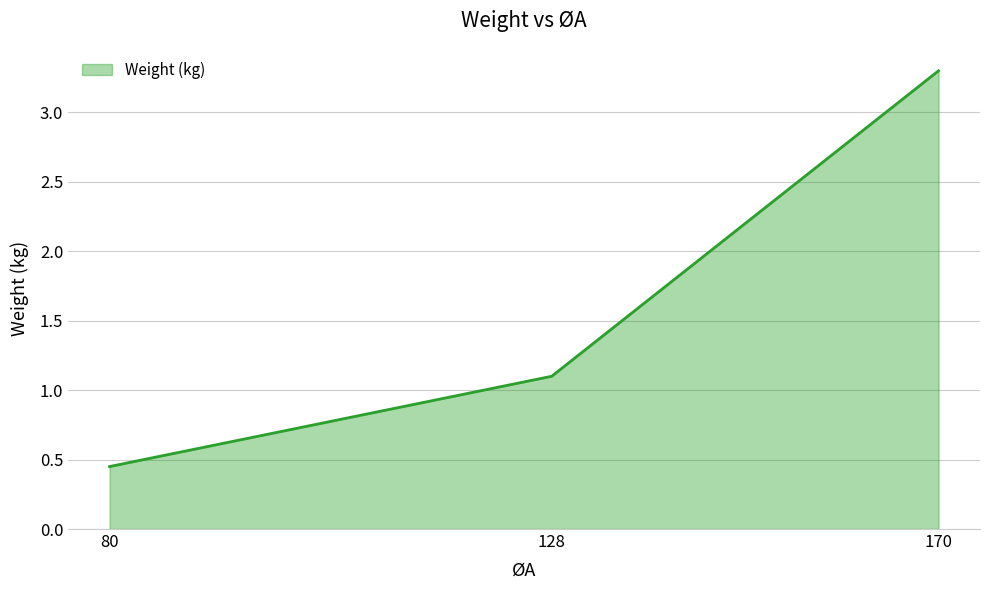

List the labels in order of value, largest first.

170, 128, 80